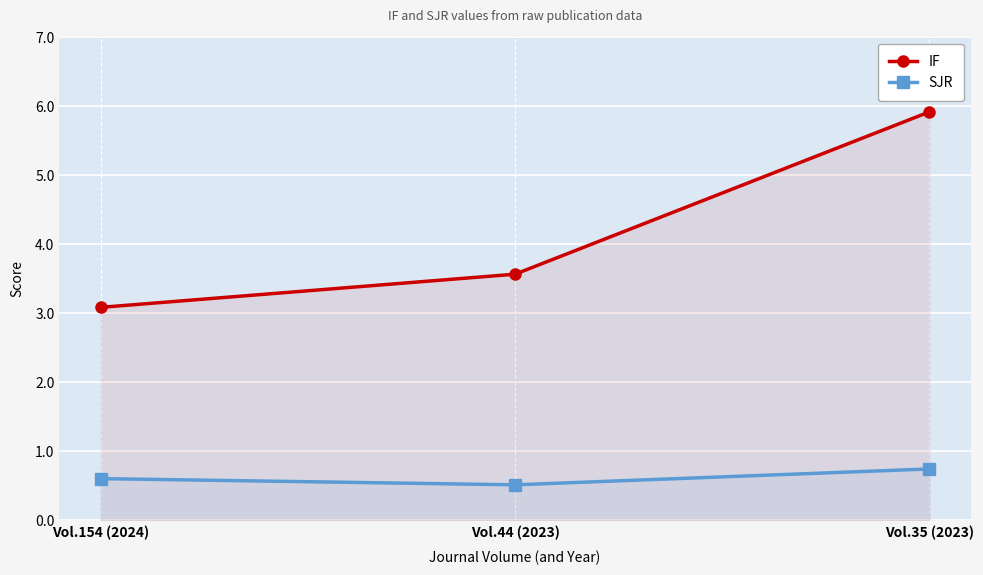

What is the minimum value shown in the chart?

0.5